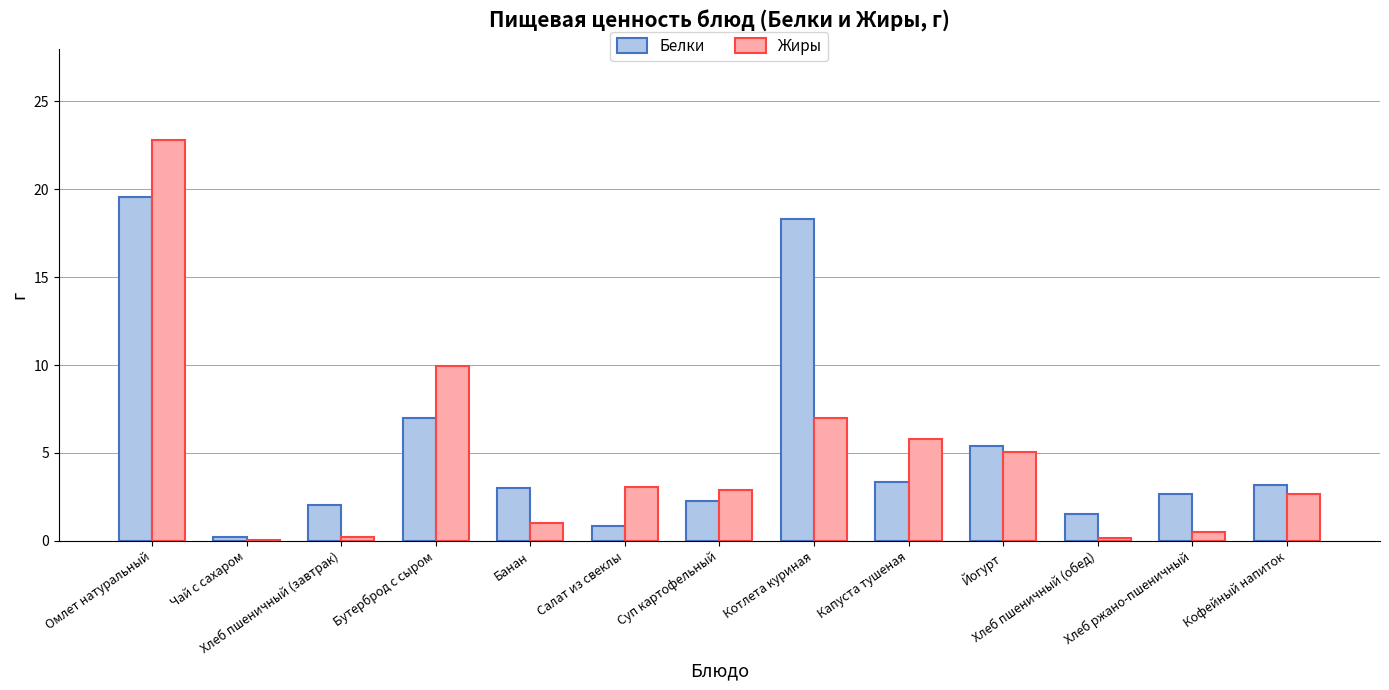

Is it true that Белки equals 4.2 at Кофейный напиток?

False